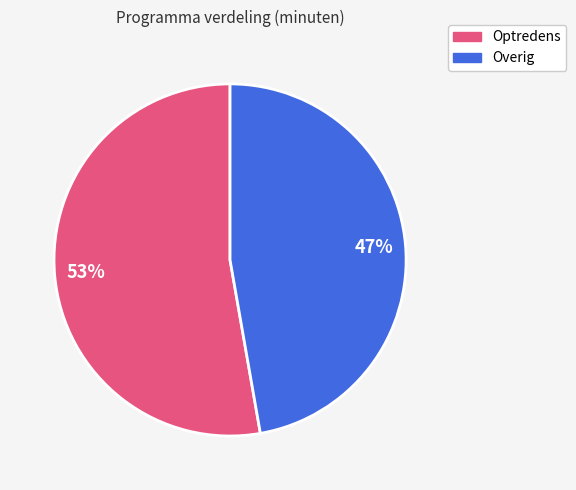

To the nearest percent, what is the difference between the largest and smallest slice percentages?

6%